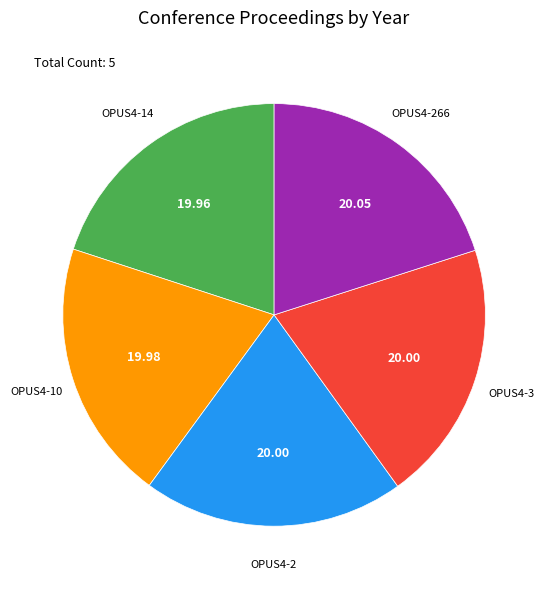

Is there a majority slice in this chart?

No